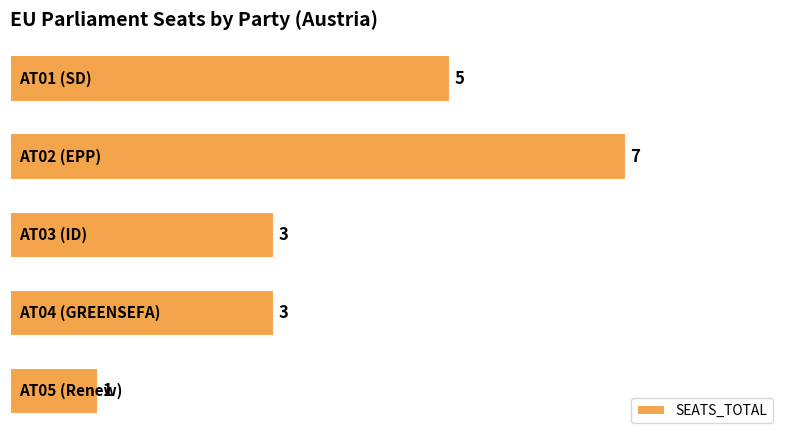

How many data points does each series have?

5